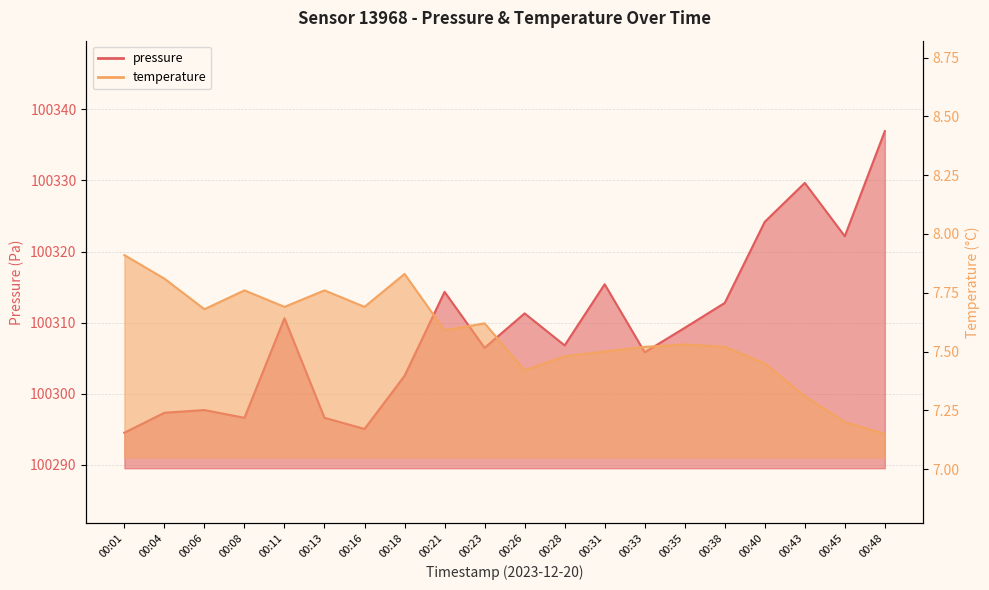

Reading left to right, transcribe all the data shown in this chart.

pressure: 100294.5	100297.3	100297.7	100296.6	100310.6	100296.6	100295.1	100302.5	100314.3	100306.5	100311.3	100306.8	100315.4	100305.8	100309.3	100312.8	100324.2	100329.7	100322.2	100336.9
temperature: 7.9	7.8	7.7	7.8	7.7	7.8	7.7	7.8	7.6	7.6	7.4	7.5	7.5	7.5	7.5	7.5	7.5	7.3	7.2	7.2